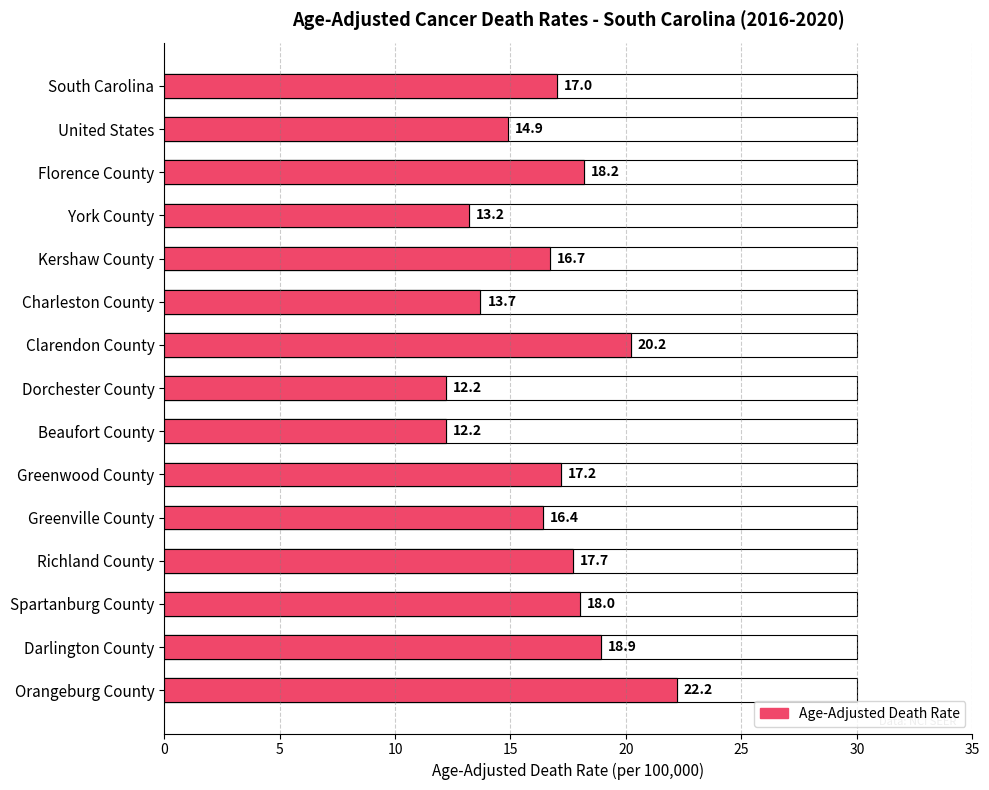

Is the value of Age-Adjusted Death Rate at Darlington County greater than the value of Rate Value at Orangeburg County?

No